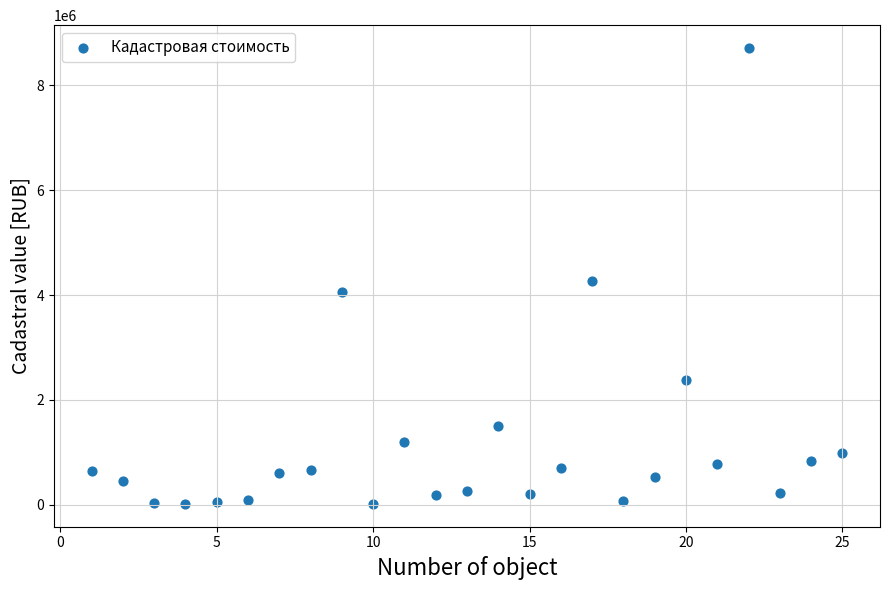

What is the range of X values (max minus min)?

24.0